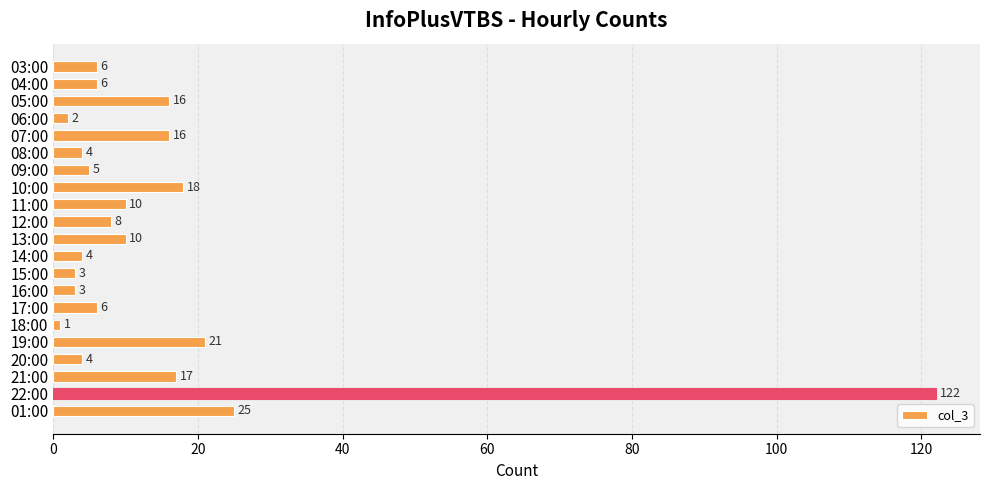

Which label corresponds to the smallest value in the chart?

18:00